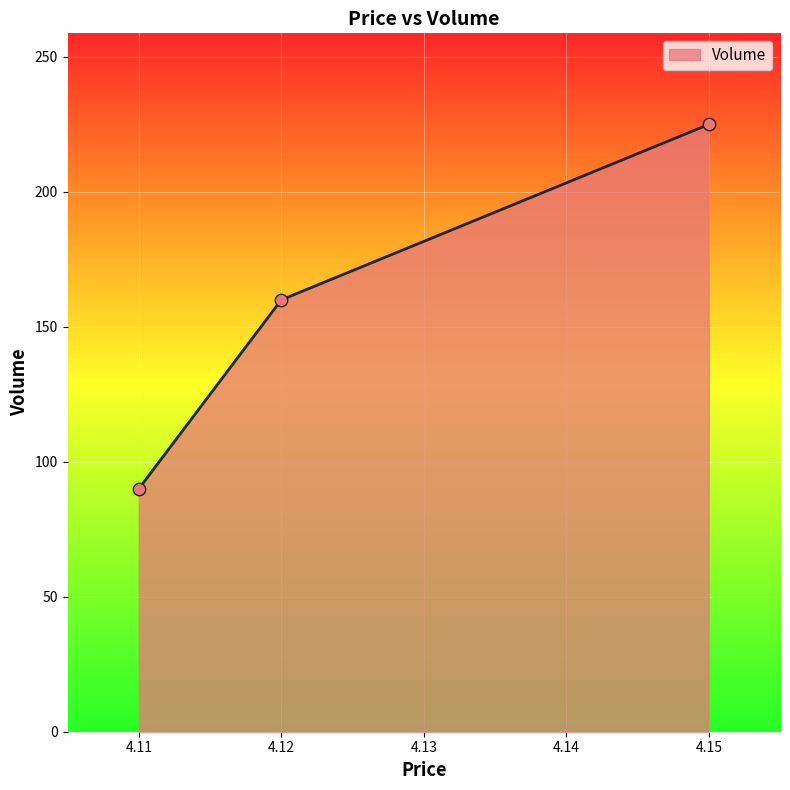

Which has a higher value, 4.12 or 4.11?

4.12